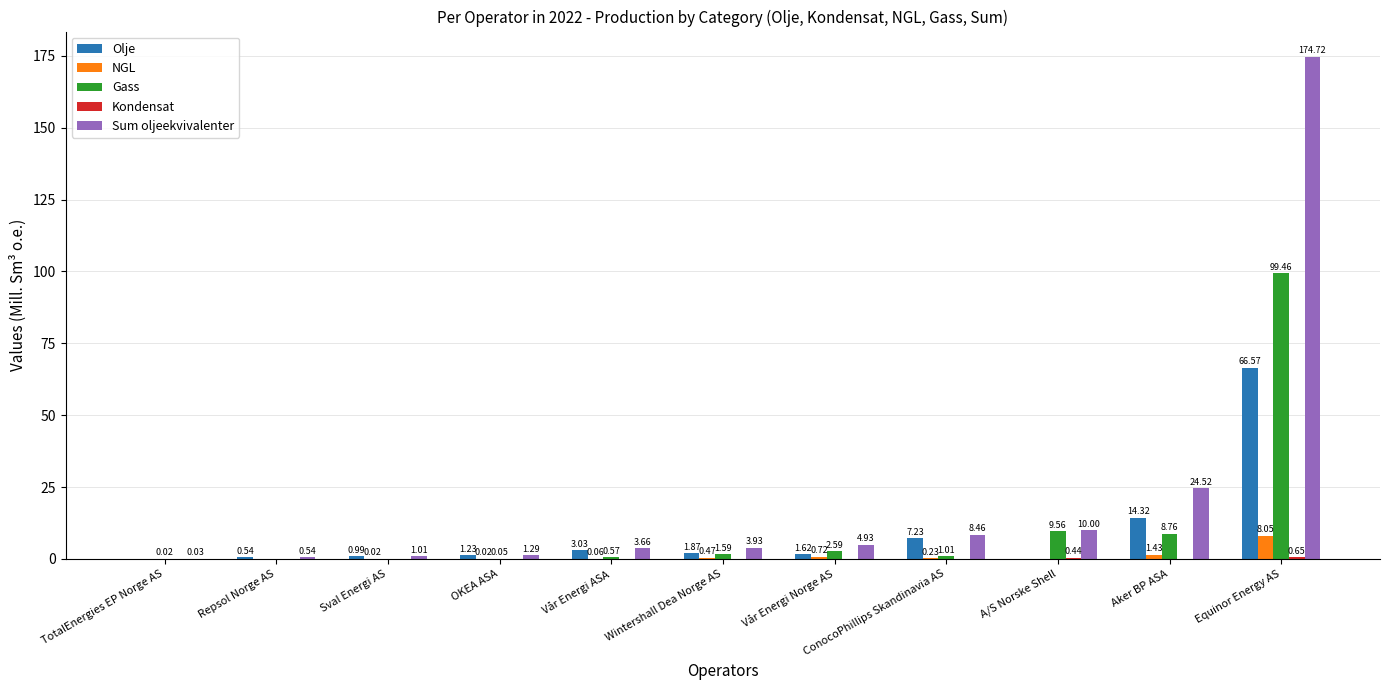

How many values in the Gass series exceed 1?

6